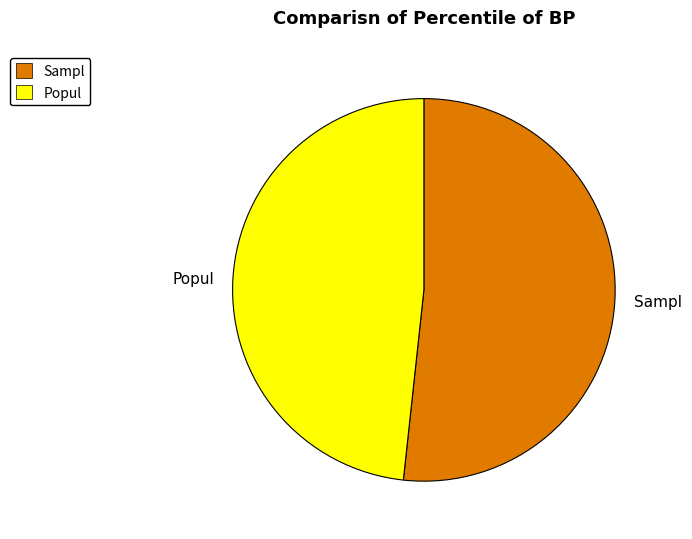

Is the sum of Sampl and Popul greater than half?

Yes